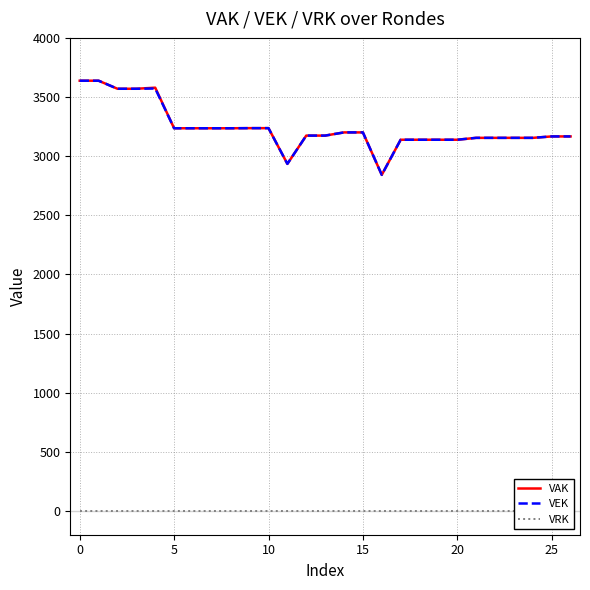

What is the minimum value for VAK?

2842